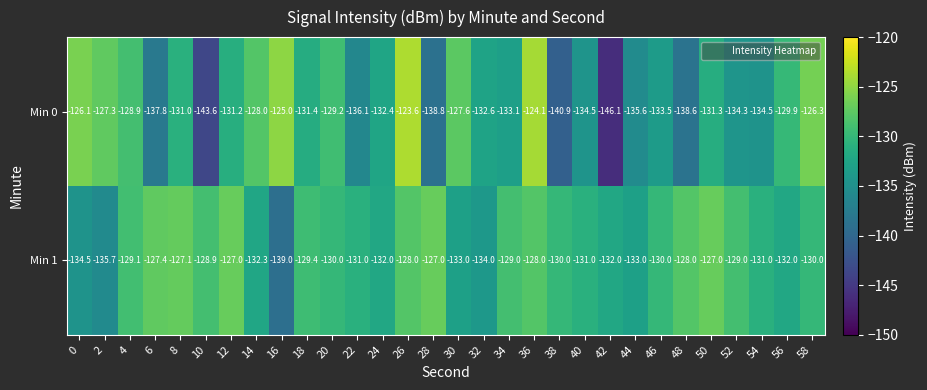

What is the lowest value of the Min 0 series?

-146.1